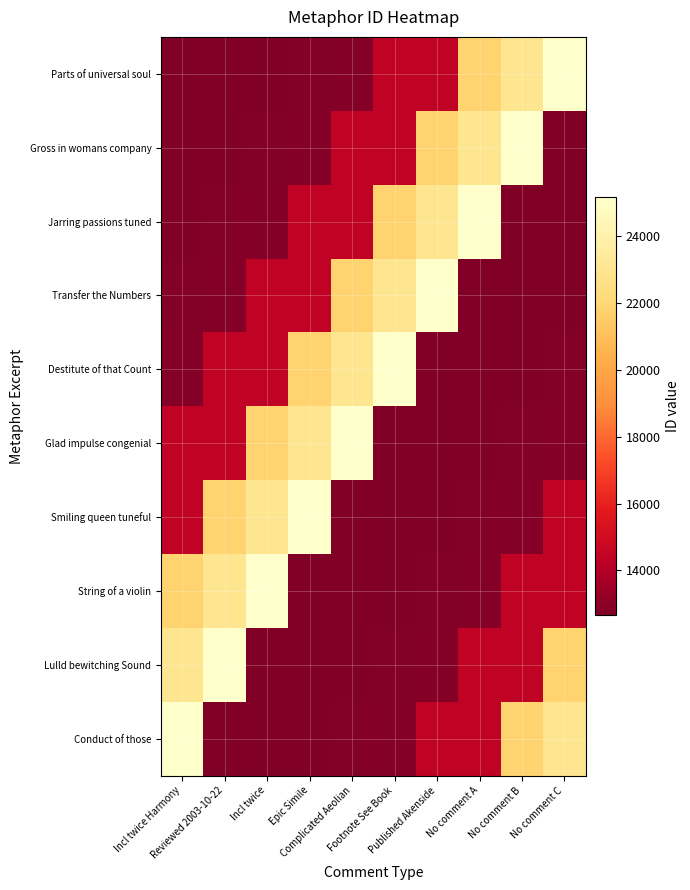

Reading left to right, transcribe all the data shown in this chart.

Parts of universal soul: Incl twice Harmony=12657	Reviewed 2003-10-22=12705	Incl twice=12708	Epic Simile=12787	Complicated Aeolian=12804	Footnote See Book=14402	Published Akenside=14412	No comment A=21813	No comment B=22987	No comment C=25179
Gross in womans company: Incl twice Harmony=12705	Reviewed 2003-10-22=12708	Incl twice=12787	Epic Simile=12804	Complicated Aeolian=14402	Footnote See Book=14412	Published Akenside=21813	No comment A=22987	No comment B=25179	No comment C=12657
Jarring passions tuned: Incl twice Harmony=12708	Reviewed 2003-10-22=12787	Incl twice=12804	Epic Simile=14402	Complicated Aeolian=14412	Footnote See Book=21813	Published Akenside=22987	No comment A=25179	No comment B=12657	No comment C=12705
Transfer the Numbers: Incl twice Harmony=12787	Reviewed 2003-10-22=12804	Incl twice=14402	Epic Simile=14412	Complicated Aeolian=21813	Footnote See Book=22987	Published Akenside=25179	No comment A=12657	No comment B=12705	No comment C=12708
Destitute of that Count: Incl twice Harmony=12804	Reviewed 2003-10-22=14402	Incl twice=14412	Epic Simile=21813	Complicated Aeolian=22987	Footnote See Book=25179	Published Akenside=12657	No comment A=12705	No comment B=12708	No comment C=12787
Glad impulse congenial: Incl twice Harmony=14402	Reviewed 2003-10-22=14412	Incl twice=21813	Epic Simile=22987	Complicated Aeolian=25179	Footnote See Book=12657	Published Akenside=12705	No comment A=12708	No comment B=12787	No comment C=12804
Smiling queen tuneful: Incl twice Harmony=14412	Reviewed 2003-10-22=21813	Incl twice=22987	Epic Simile=25179	Complicated Aeolian=12657	Footnote See Book=12705	Published Akenside=12708	No comment A=12787	No comment B=12804	No comment C=14402
String of a violin: Incl twice Harmony=21813	Reviewed 2003-10-22=22987	Incl twice=25179	Epic Simile=12657	Complicated Aeolian=12705	Footnote See Book=12708	Published Akenside=12787	No comment A=12804	No comment B=14402	No comment C=14412
Lulld bewitching Sound: Incl twice Harmony=22987	Reviewed 2003-10-22=25179	Incl twice=12657	Epic Simile=12705	Complicated Aeolian=12708	Footnote See Book=12787	Published Akenside=12804	No comment A=14402	No comment B=14412	No comment C=21813
Conduct of those: Incl twice Harmony=25179	Reviewed 2003-10-22=12657	Incl twice=12705	Epic Simile=12708	Complicated Aeolian=12787	Footnote See Book=12804	Published Akenside=14402	No comment A=14412	No comment B=21813	No comment C=22987